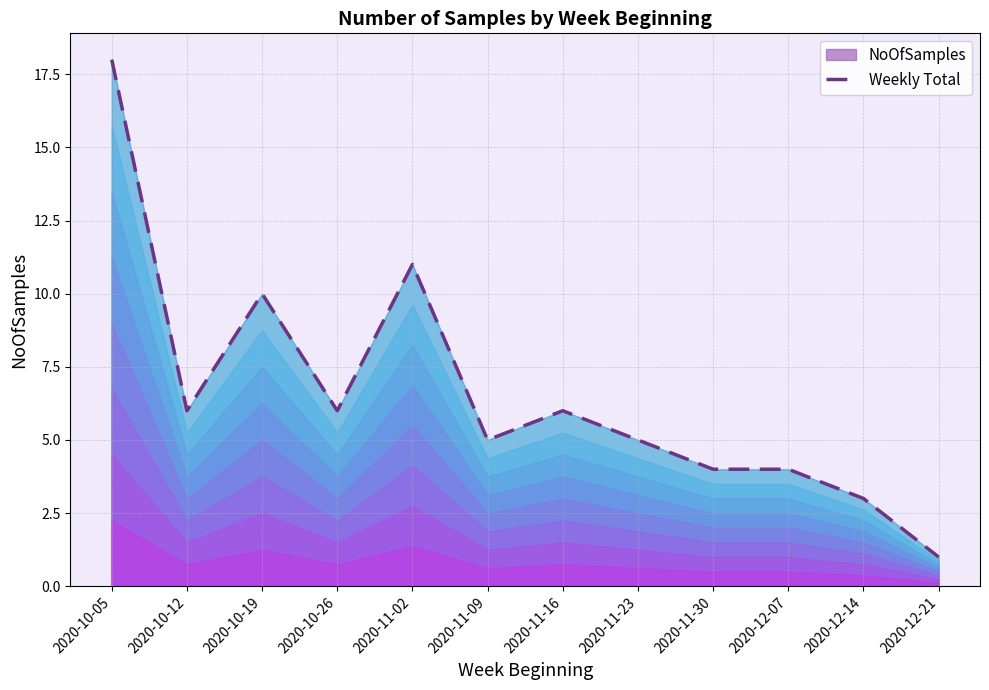

Does the chart display data point markers on the line(s)?

No